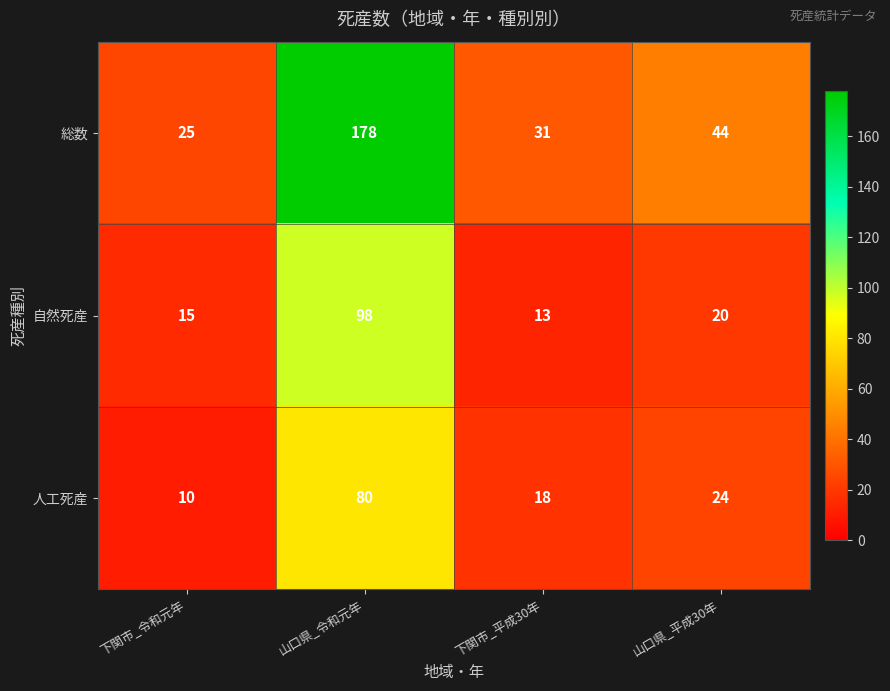

The 総数 series shows 25 at 下関市_令和元年. True or false?

True